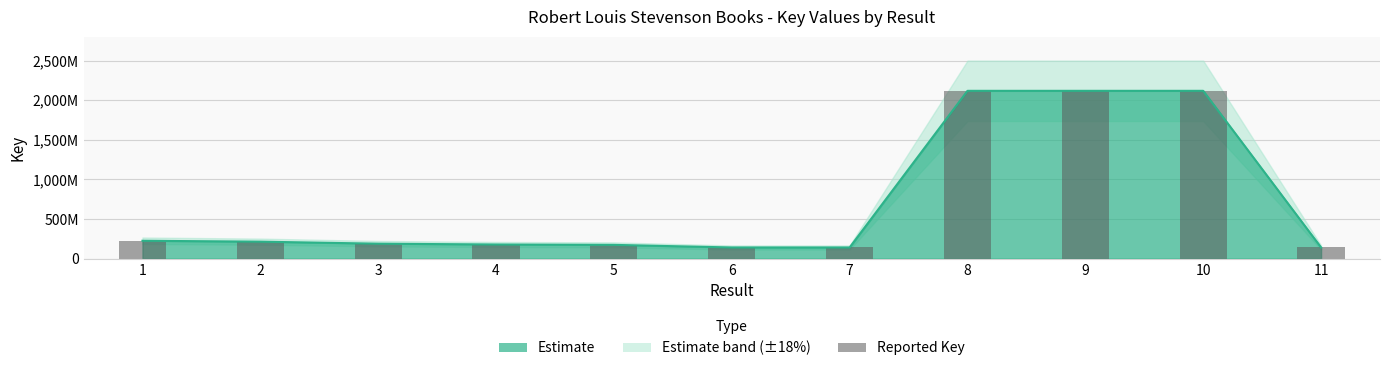

Reading left to right, list all the values displayed in this chart.

1=225778237	2=214247373	3=188875189	4=178562499	5=173892738	6=141019282	7=141019316	8=2117901854	9=2117856972	10=2117868139	11=141017525